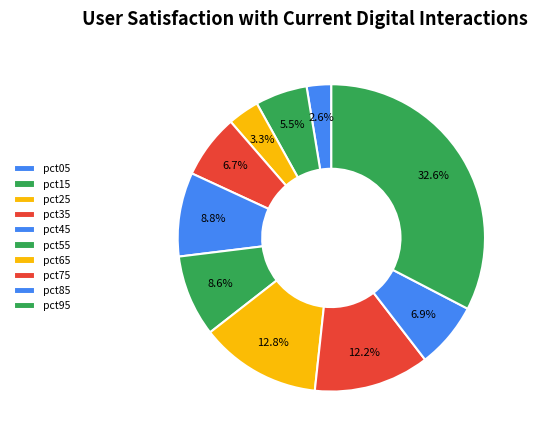

Count the number of slices in the pie.

10